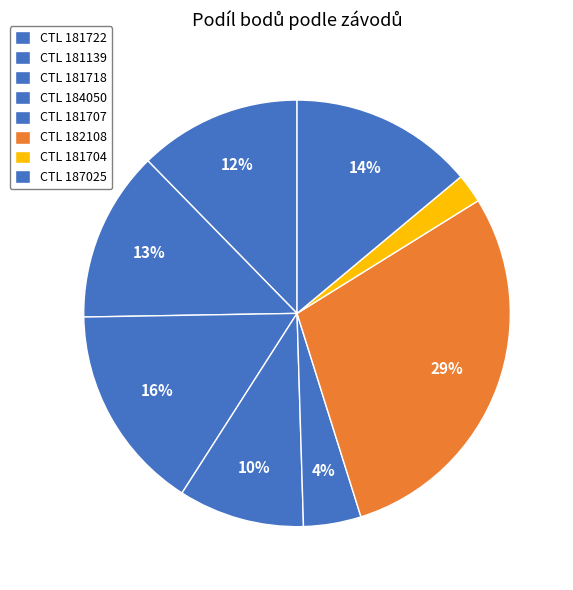

Count the number of slices in the pie.

8